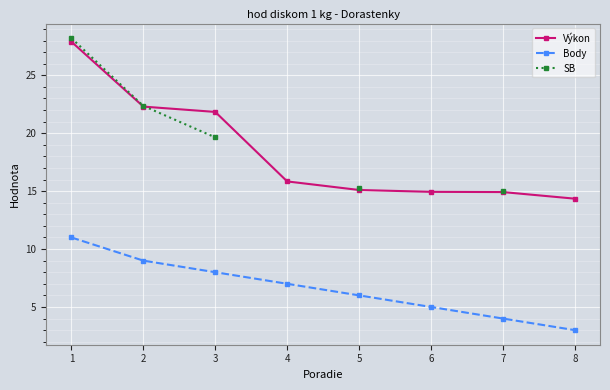

True or false: SB and Body intersect in this chart.

False